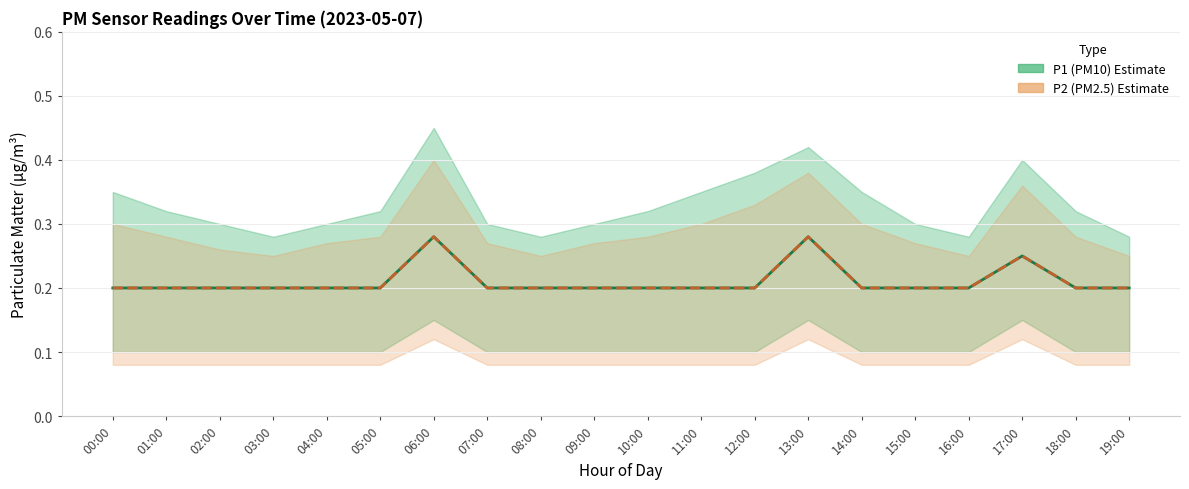

Reading right to left, transcribe all the data shown in this chart.

P1 (PM10): 0.2	0.2	0.2	0.2	0.2	0.2	0.3	0.2	0.2	0.2	0.2	0.2	0.2	0.3	0.2	0.2	0.2	0.2	0.2	0.2
P2 (PM2.5): 0.2	0.2	0.2	0.2	0.2	0.2	0.3	0.2	0.2	0.2	0.2	0.2	0.2	0.3	0.2	0.2	0.2	0.2	0.2	0.2